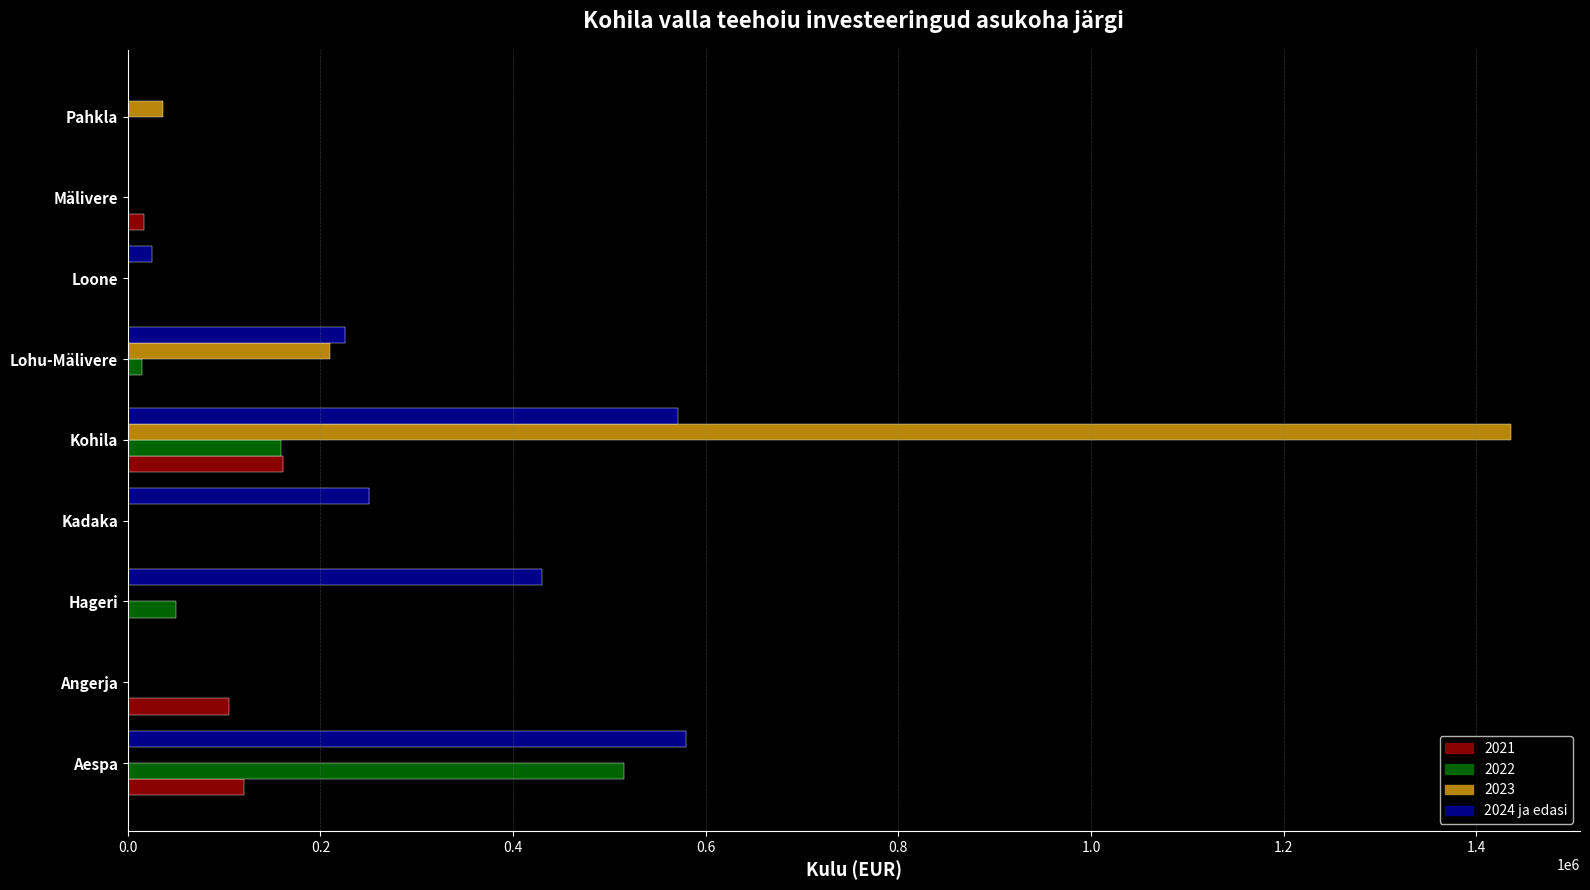

The value of 2022 at Pahkla is 0. True or false?

True